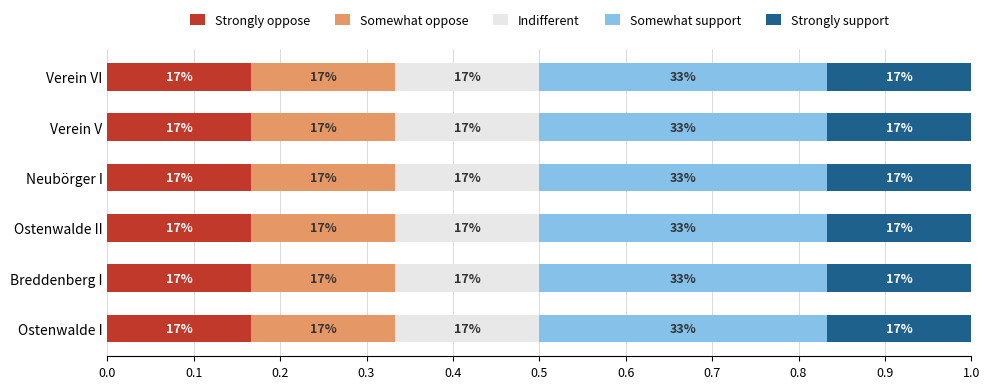

What are all the series names shown in the legend?

Strongly oppose, Somewhat oppose, Indifferent, Somewhat support, Strongly support